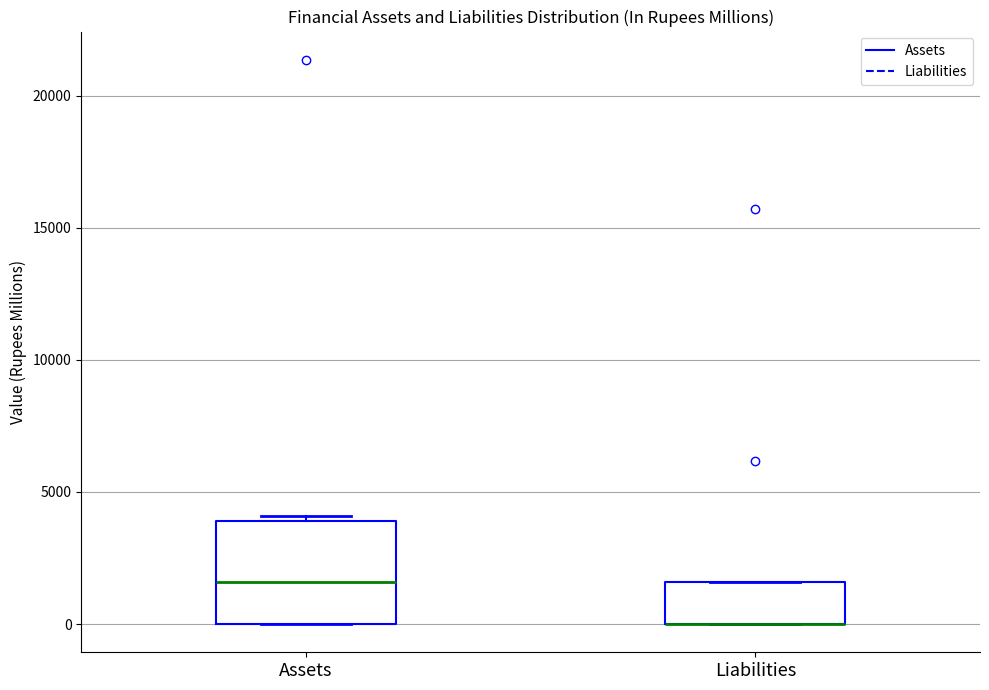

Comparing the boxes themselves (not the whiskers), which one is the tallest?

Assets